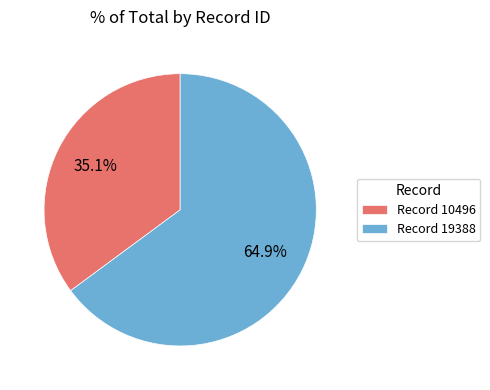

Approximately how many times larger is the value at Record 19388 compared to Record 10496?

1.8